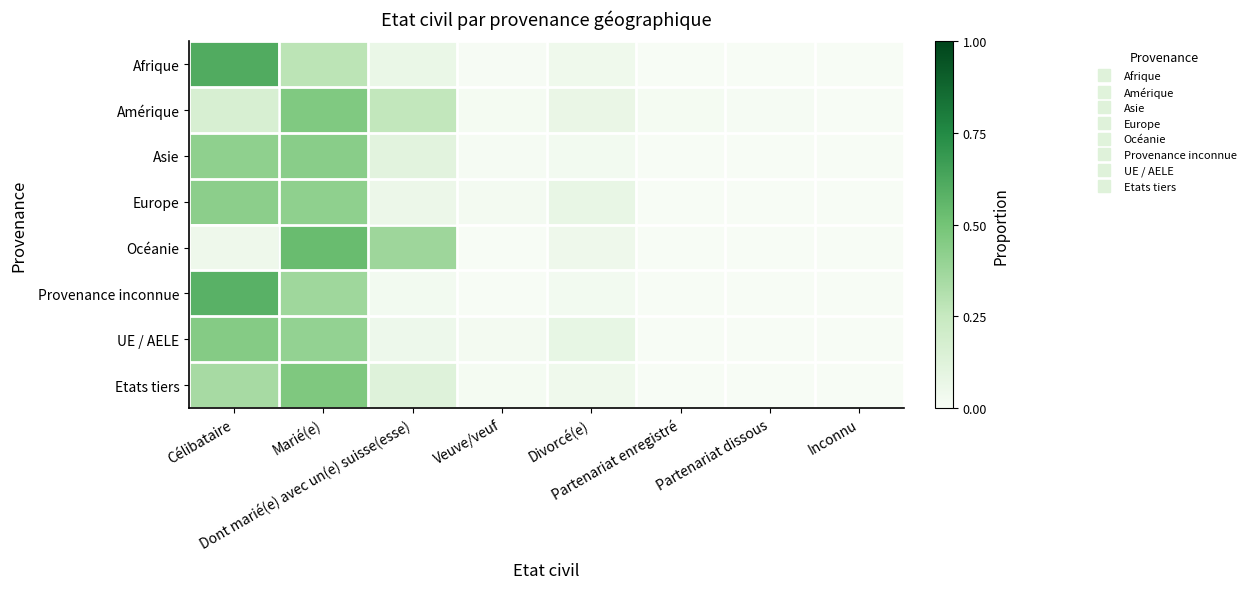

Reading left to right, transcribe all the data shown in this chart.

Afrique: Célibataire=0.6	Marié(e)=0.3	Dont marié(e) avec un(e) suisse(esse)=0.1	Veuve/veuf=0.0	Divorcé(e)=0.0	Partenariat enregistré=0.0	Partenariat dissous=0.0	Inconnu=0.0
Amérique: Célibataire=0.2	Marié(e)=0.5	Dont marié(e) avec un(e) suisse(esse)=0.3	Veuve/veuf=0.0	Divorcé(e)=0.1	Partenariat enregistré=0.0	Partenariat dissous=0.0	Inconnu=0.0
Asie: Célibataire=0.4	Marié(e)=0.4	Dont marié(e) avec un(e) suisse(esse)=0.1	Veuve/veuf=0.0	Divorcé(e)=0.0	Partenariat enregistré=0.0	Partenariat dissous=0.0	Inconnu=0.0
Europe: Célibataire=0.4	Marié(e)=0.4	Dont marié(e) avec un(e) suisse(esse)=0.1	Veuve/veuf=0.0	Divorcé(e)=0.1	Partenariat enregistré=0.0	Partenariat dissous=0.0	Inconnu=0.0
Océanie: Célibataire=0.0	Marié(e)=0.5	Dont marié(e) avec un(e) suisse(esse)=0.4	Veuve/veuf=0.0	Divorcé(e)=0.0	Partenariat enregistré=0.0	Partenariat dissous=0.0	Inconnu=0.0
Provenance inconnue: Célibataire=0.6	Marié(e)=0.4	Dont marié(e) avec un(e) suisse(esse)=0.0	Veuve/veuf=0.0	Divorcé(e)=0.0	Partenariat enregistré=0.0	Partenariat dissous=0.0	Inconnu=0.0
UE / AELE: Célibataire=0.4	Marié(e)=0.4	Dont marié(e) avec un(e) suisse(esse)=0.1	Veuve/veuf=0.0	Divorcé(e)=0.1	Partenariat enregistré=0.0	Partenariat dissous=0.0	Inconnu=0.0
Etats tiers: Célibataire=0.3	Marié(e)=0.5	Dont marié(e) avec un(e) suisse(esse)=0.1	Veuve/veuf=0.0	Divorcé(e)=0.0	Partenariat enregistré=0.0	Partenariat dissous=0.0	Inconnu=0.0